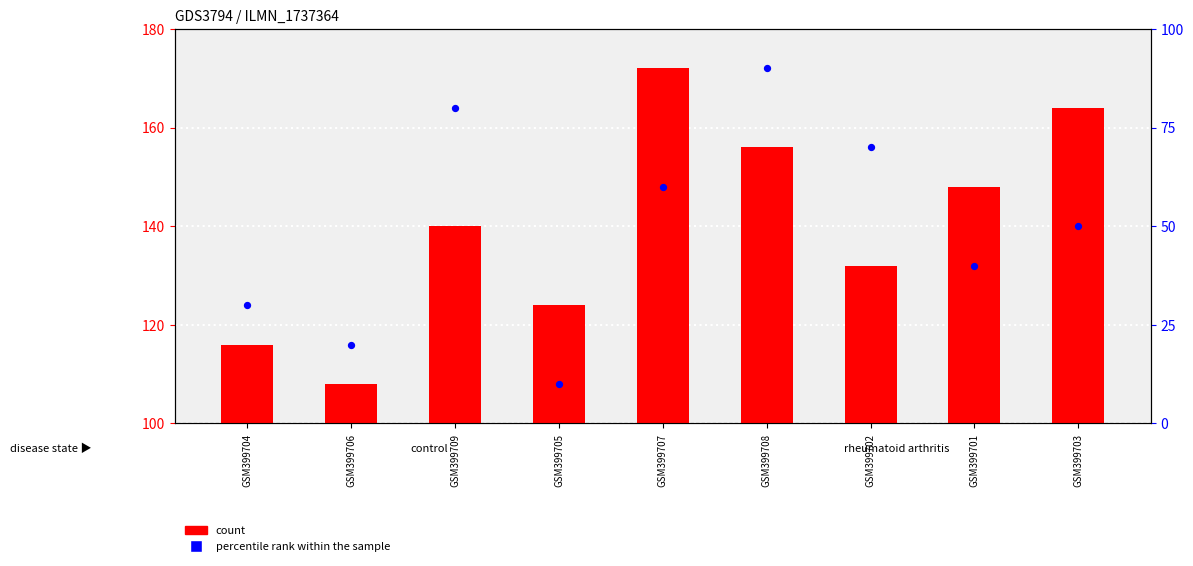

What are all the series names shown in the legend?

count, percentile rank within the sample